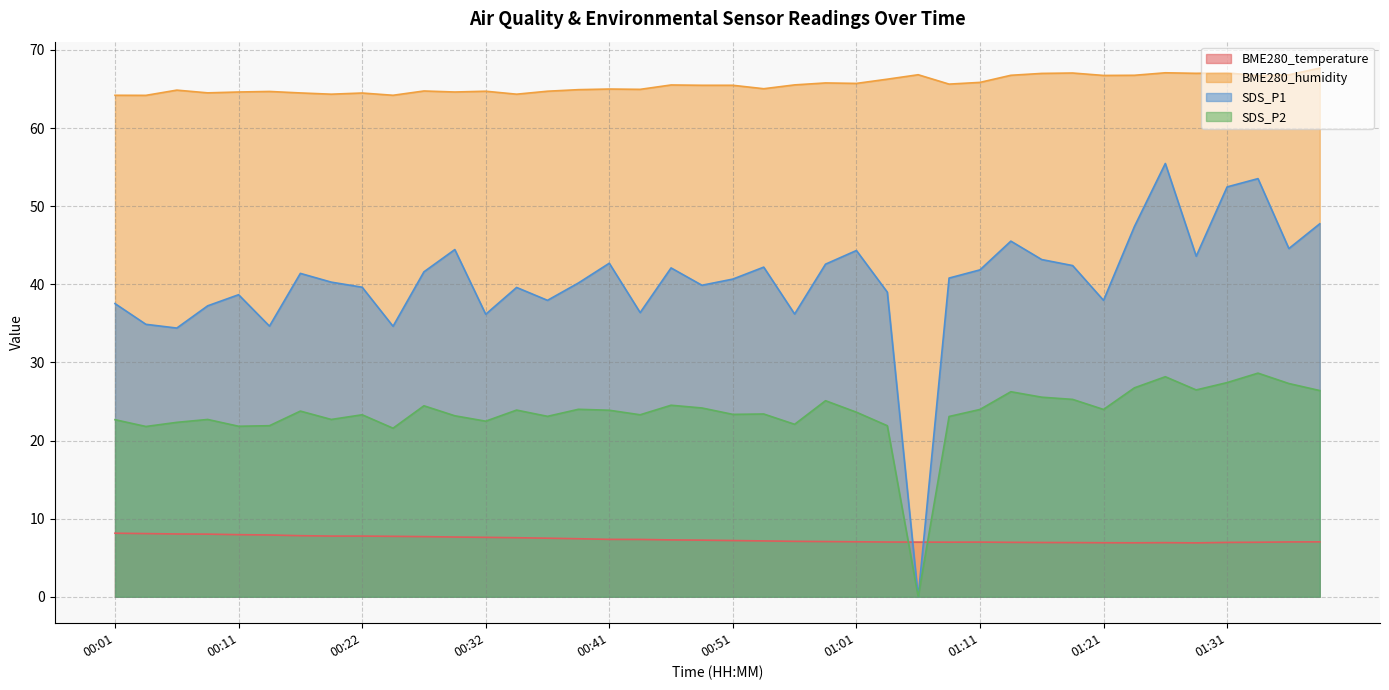

The value of BME280_humidity at 01:21 is 66.7. True or false?

True